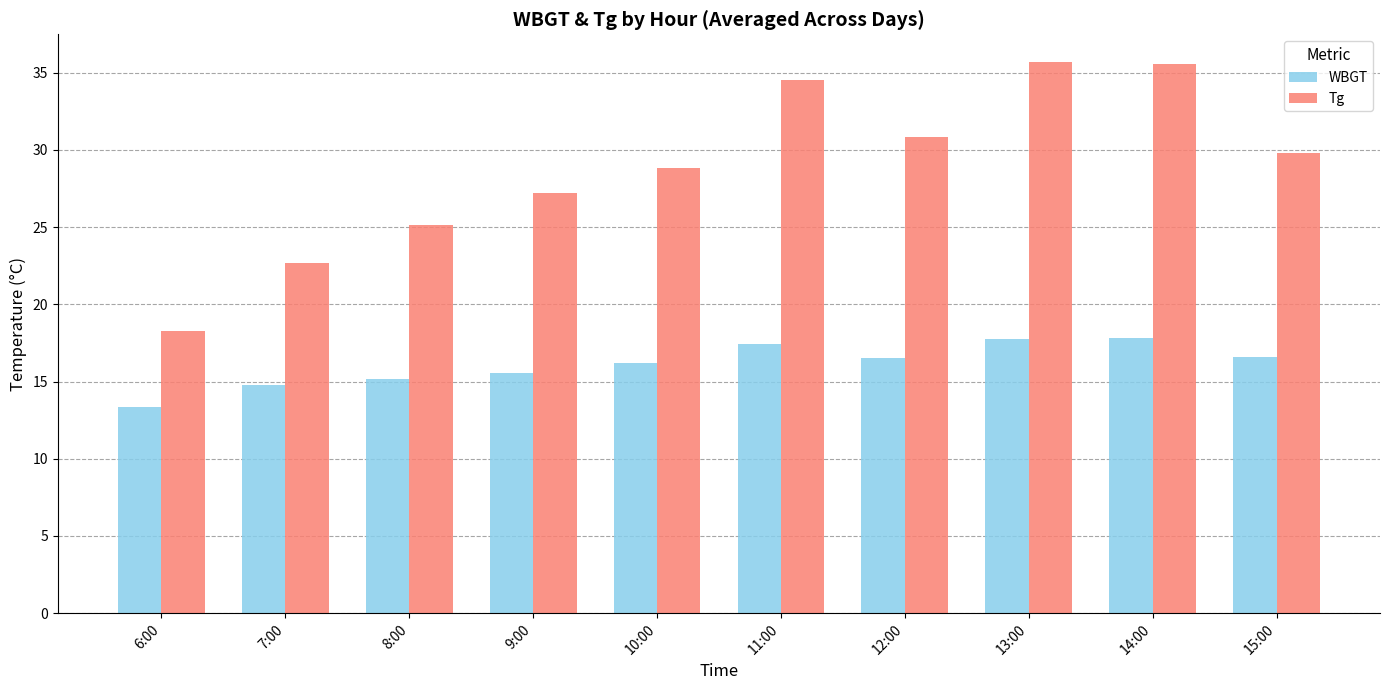

What is the label of the 2nd bar from the right?

14:00